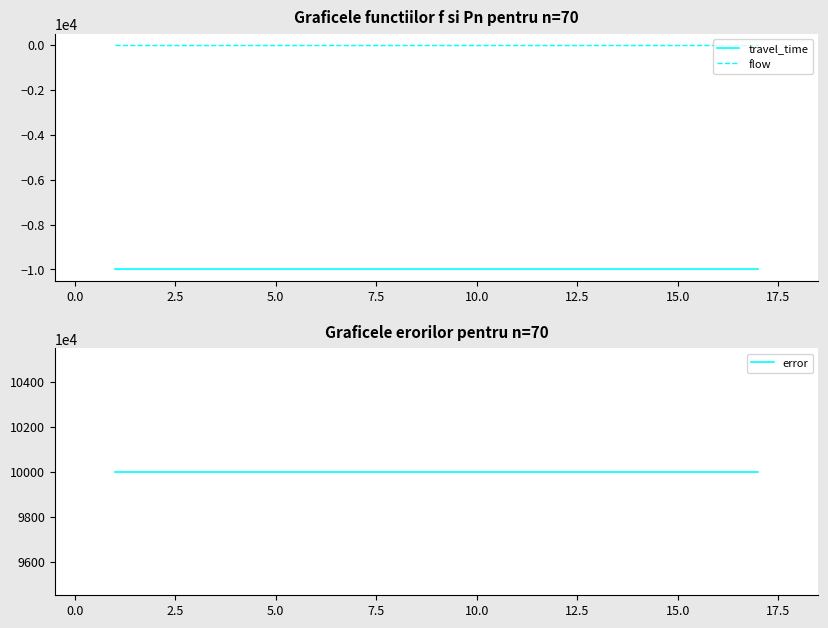

What is the maximum value shown in the chart?

100000000